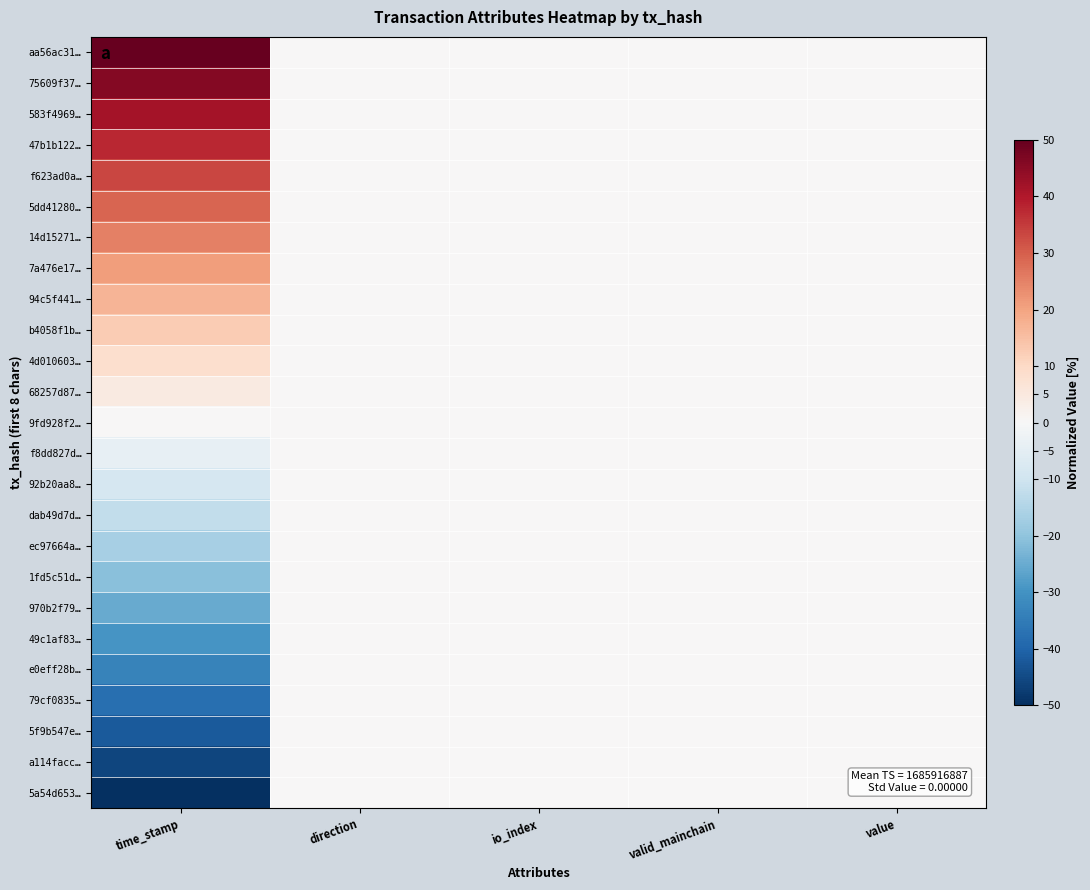

What is the difference between the highest and lowest values at time_stamp?

100.0